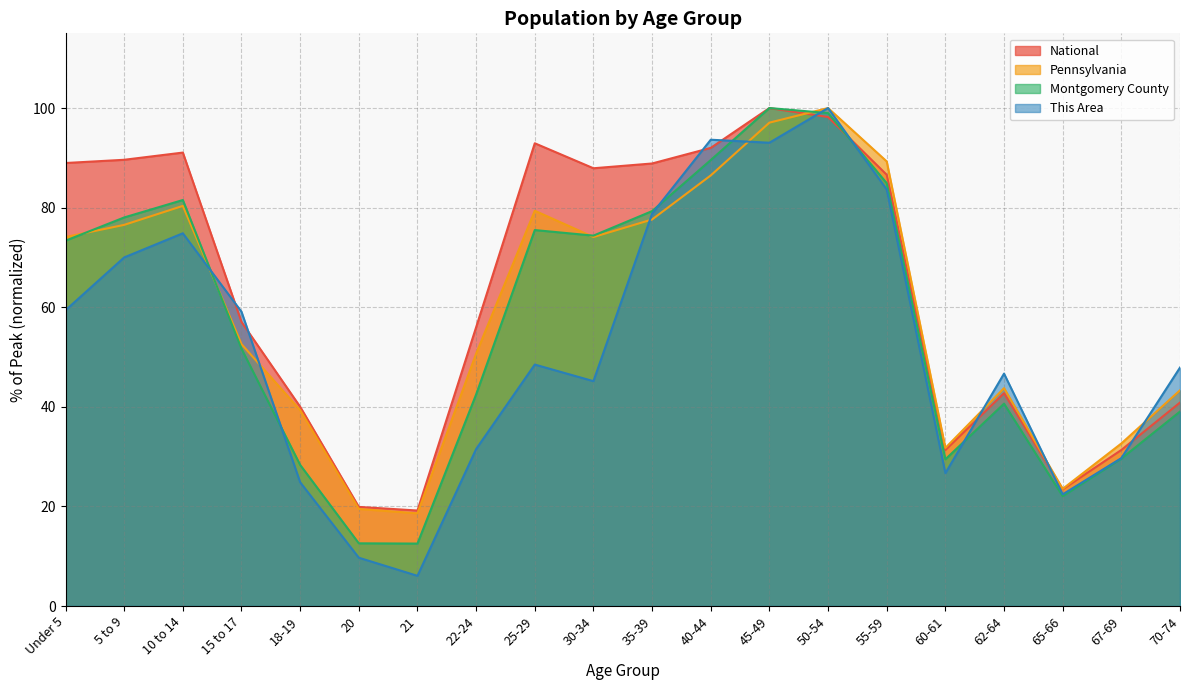

How many values in the Montgomery County series are below 73?

10